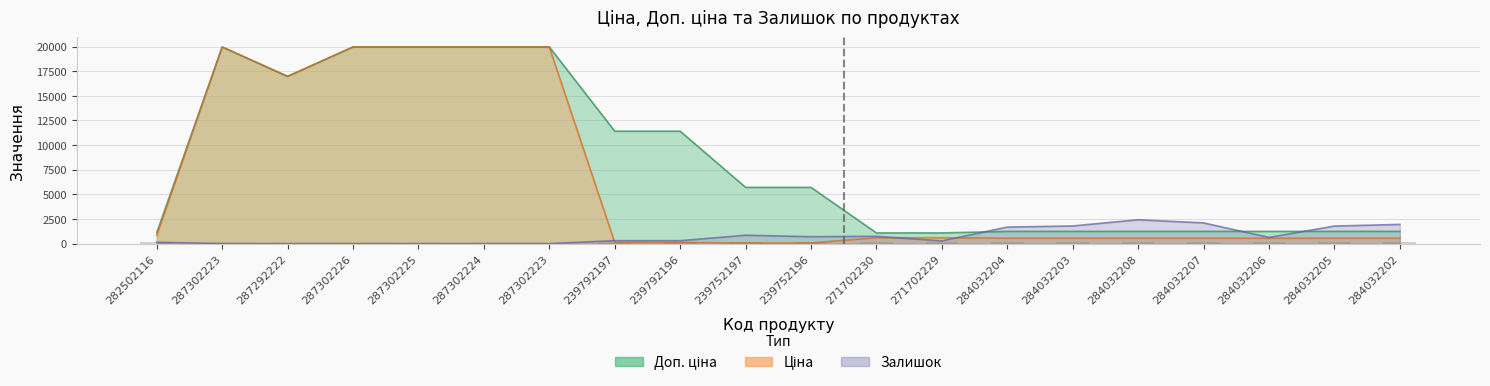

Which category has the lowest value in the Залишок series?

287302226